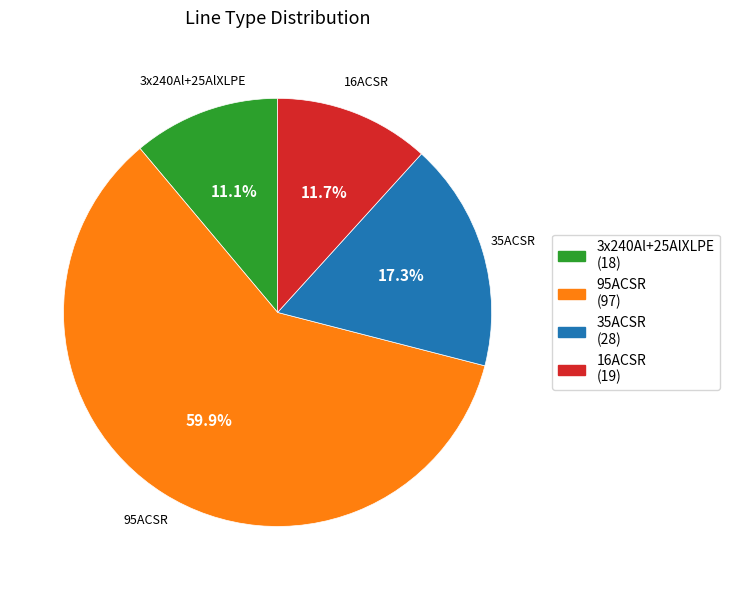

Is there any slice that represents more than half of the pie?

Yes